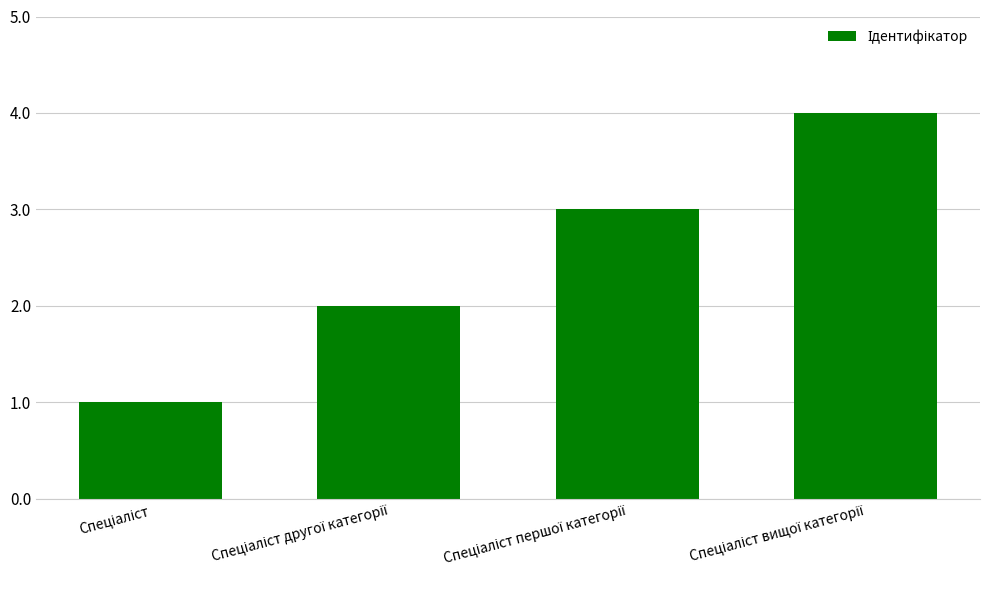

What is the maximum value shown in the chart?

4